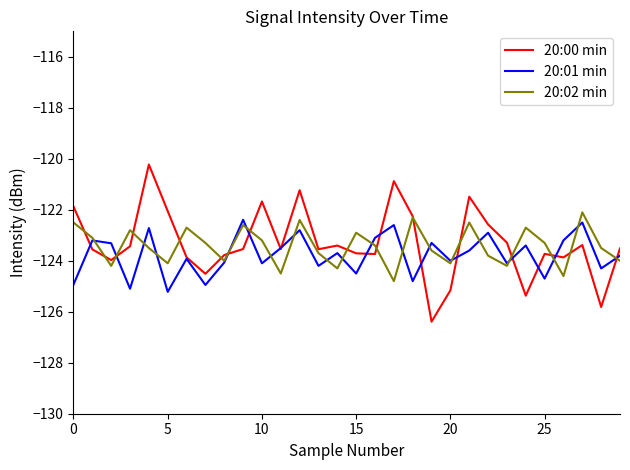

What is the greatest value displayed?

-120.2